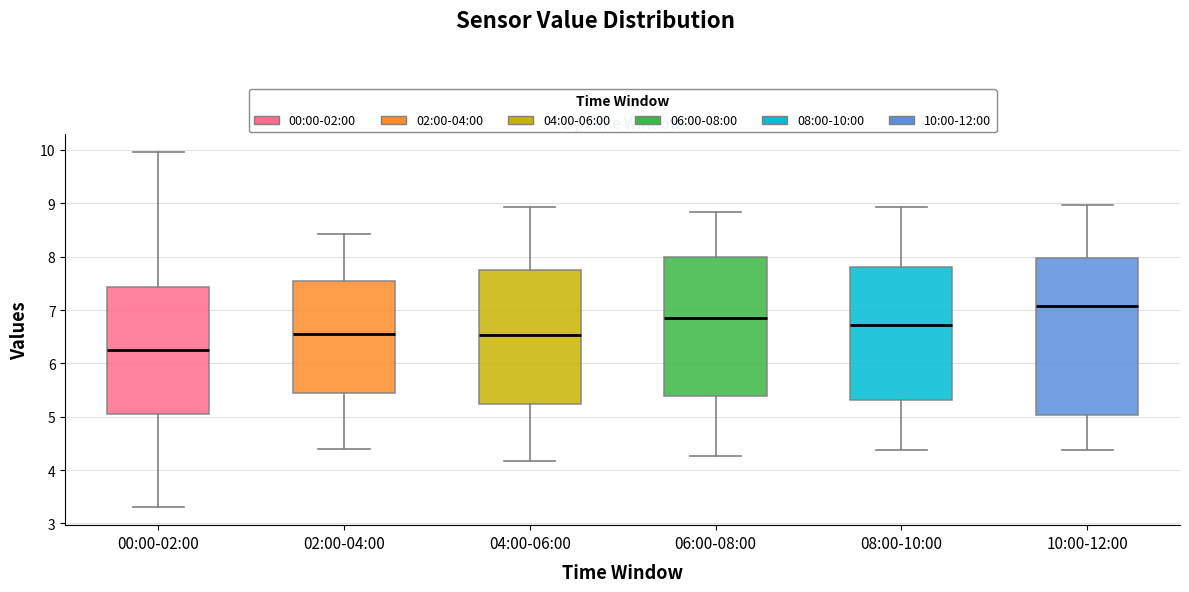

Where is the upper edge of the box for 08:00-10:00 on the y-axis? The values are not printed on the chart, so give them approximately, as read against the axis.

7.8